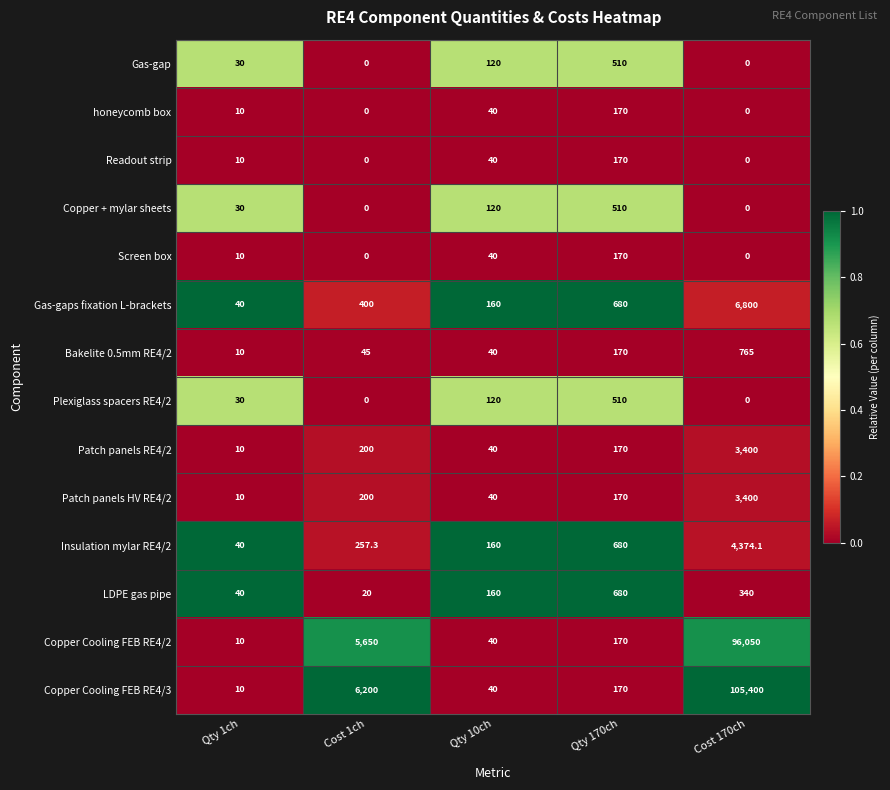

At which label does Insulation mylar RE4/2 reach its peak?

Cost 170ch